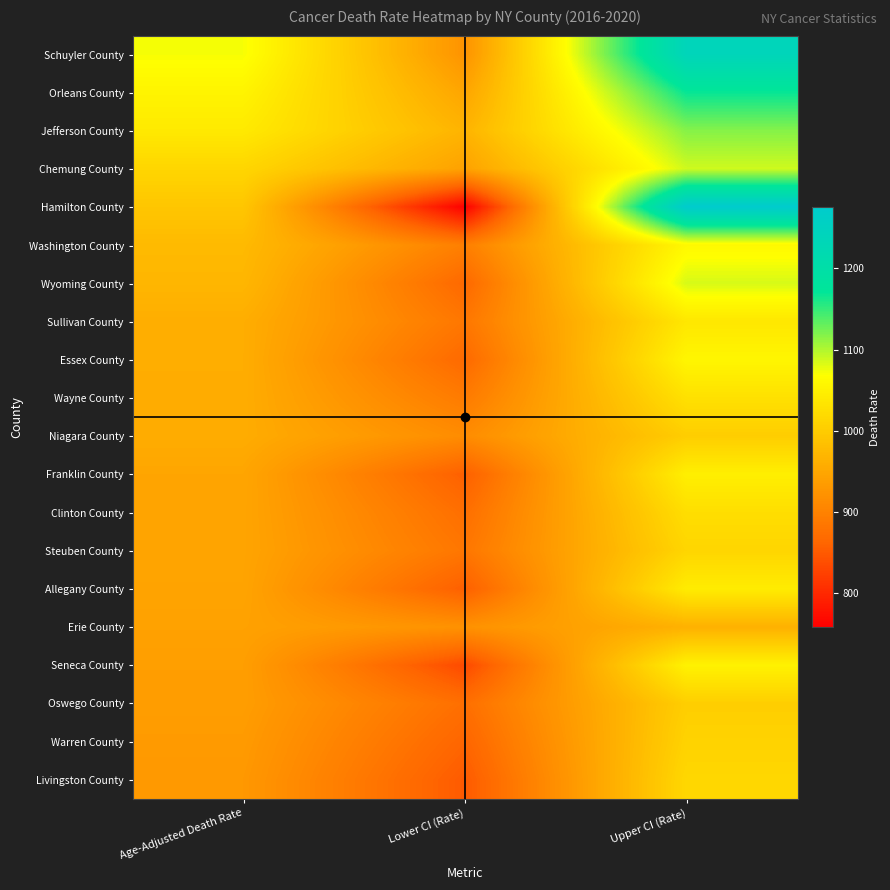

What is the smallest value displayed?

758.0